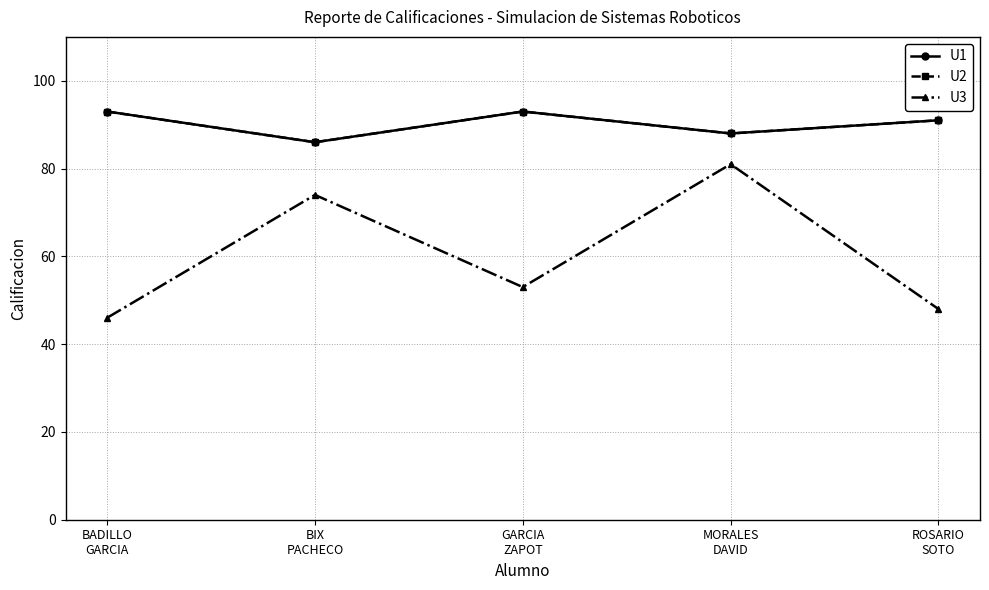

What is the approximate value of U2 at GARCIA
ZAPOT?

93